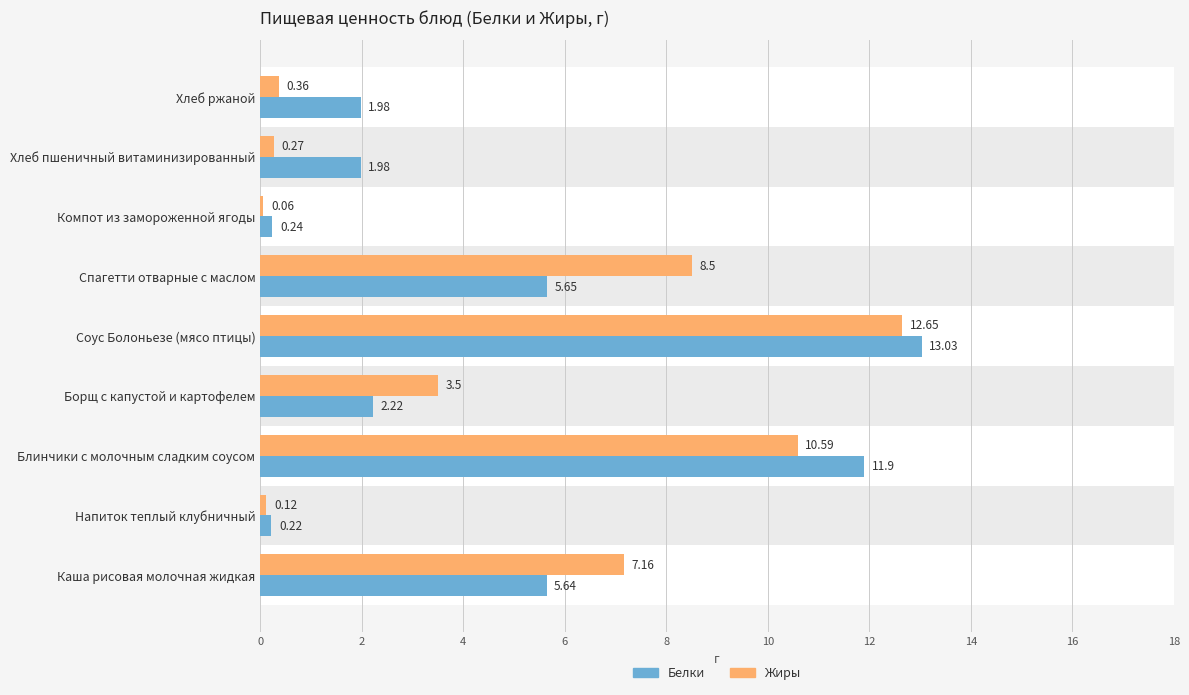

How many bars are there in each group?

2